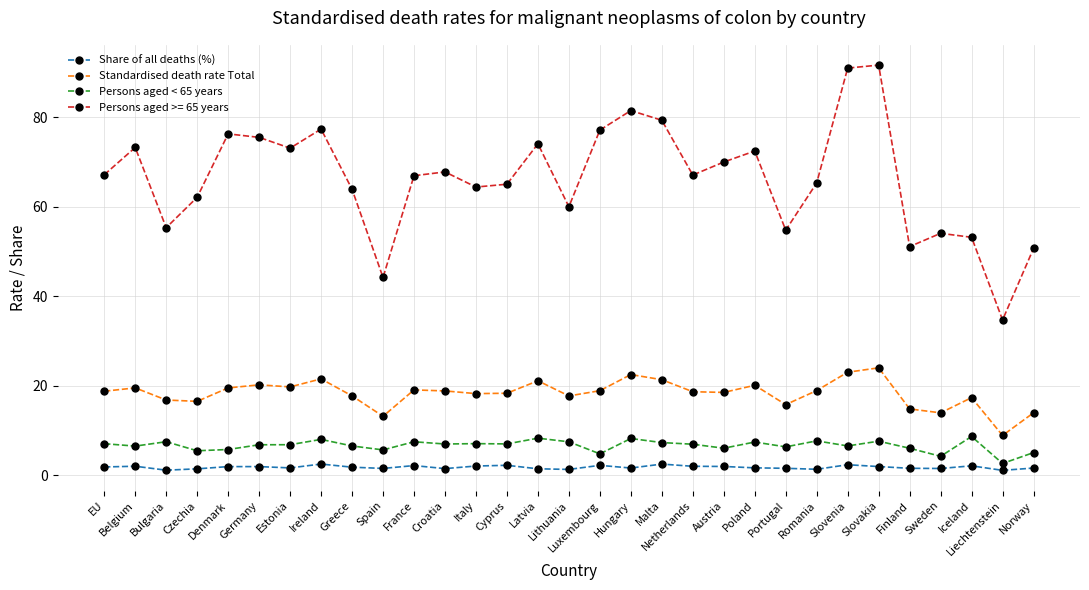

What is the sum of the Persons aged < 65 years values at Cyprus and Denmark?

12.8